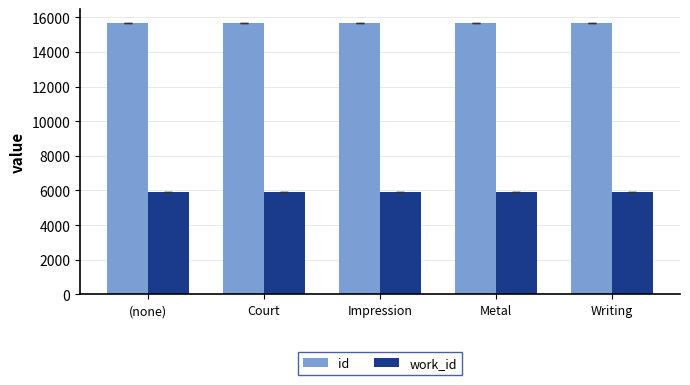

Rank the series by their maximum value, from lowest to highest.

work_id, id